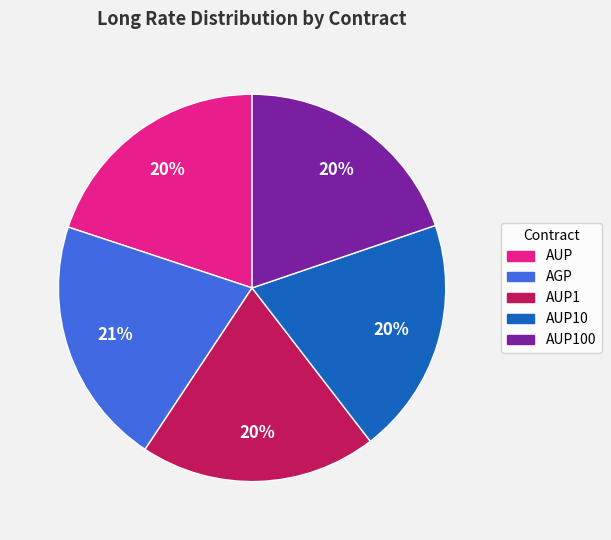

To the nearest percent, what percentage of the pie is AUP?

20%